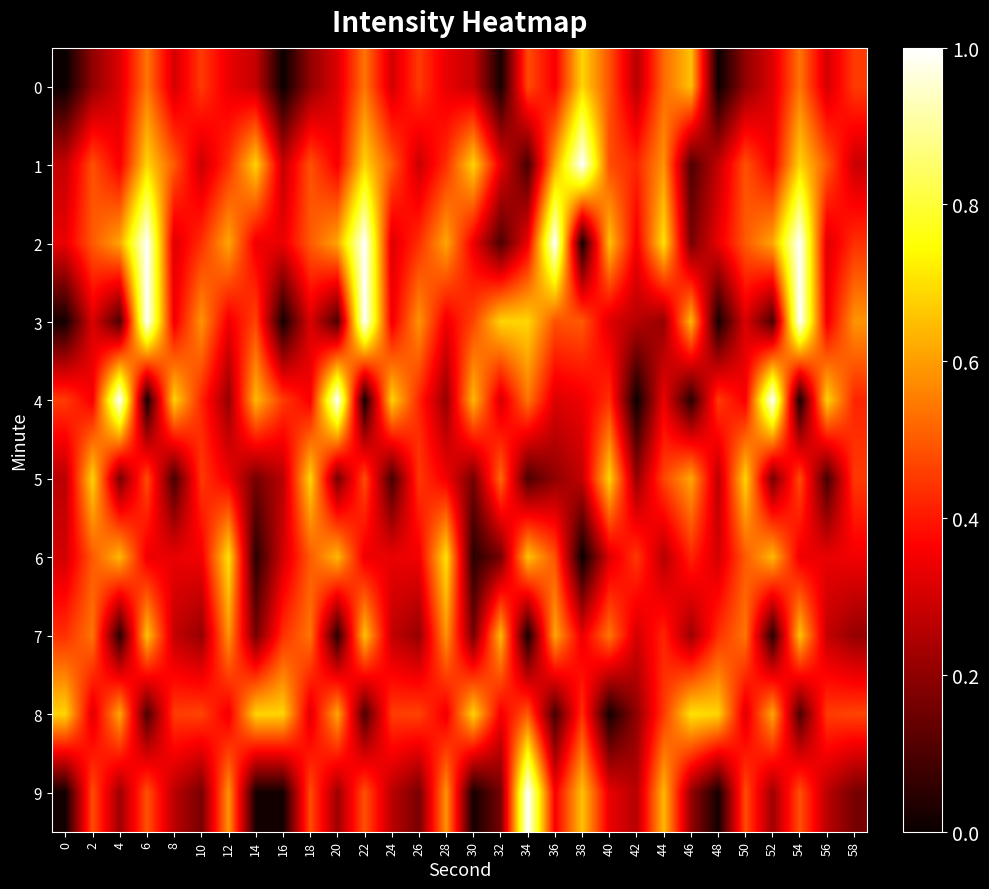

List the series in order of their peak value, highest first.

1, 2, 3, 4, 9, 6, 8, 0, 5, 7